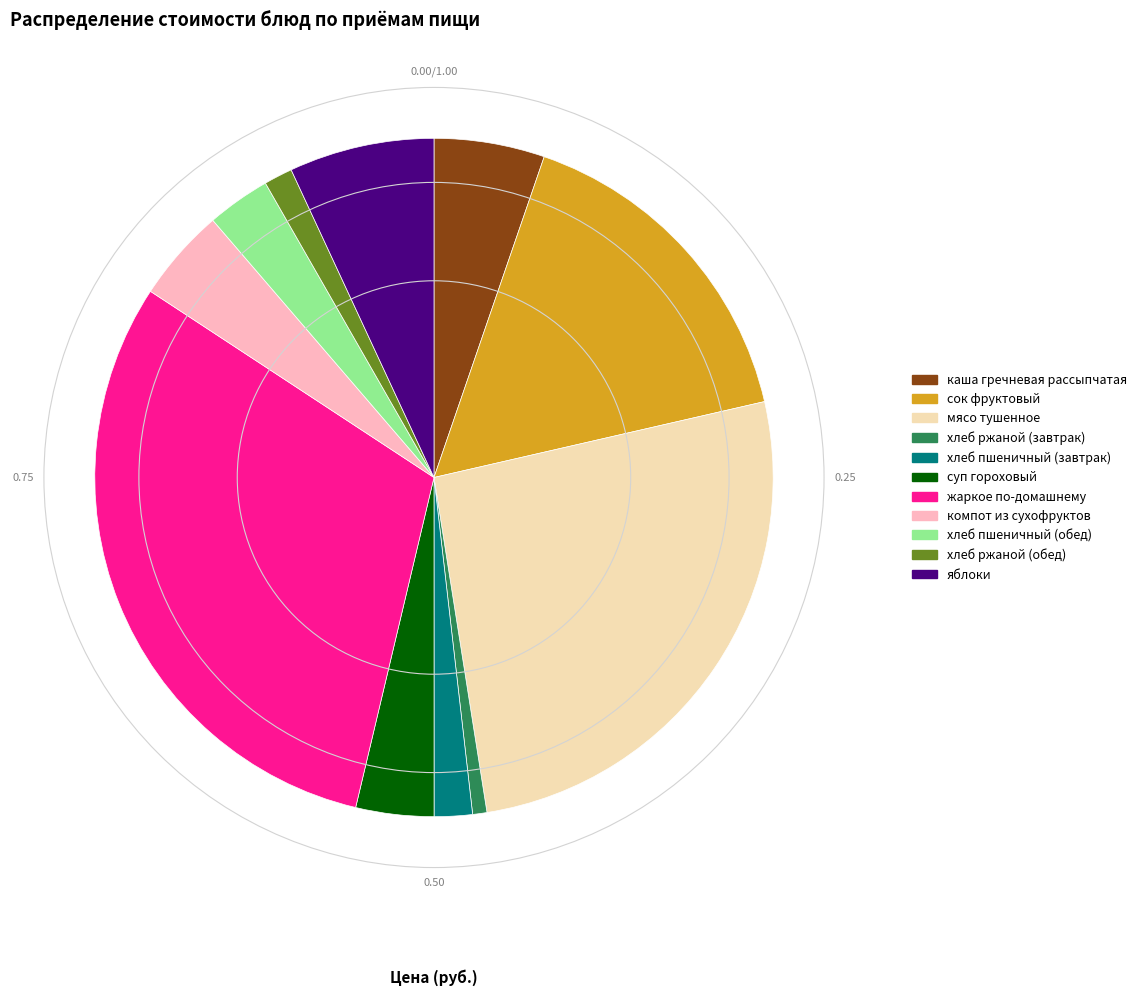

Which category has the smallest portion of the pie?

хлеб ржаной (завтрак)